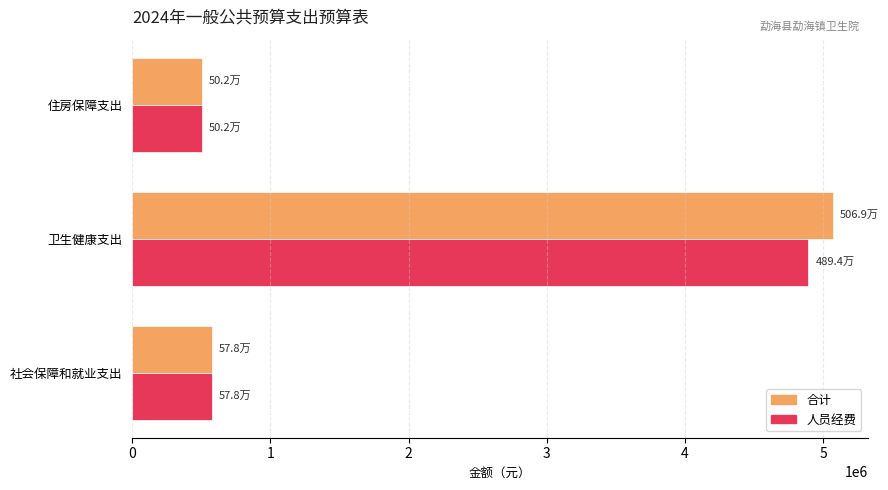

What is the total value across all series at 住房保障支出?

1003636.8